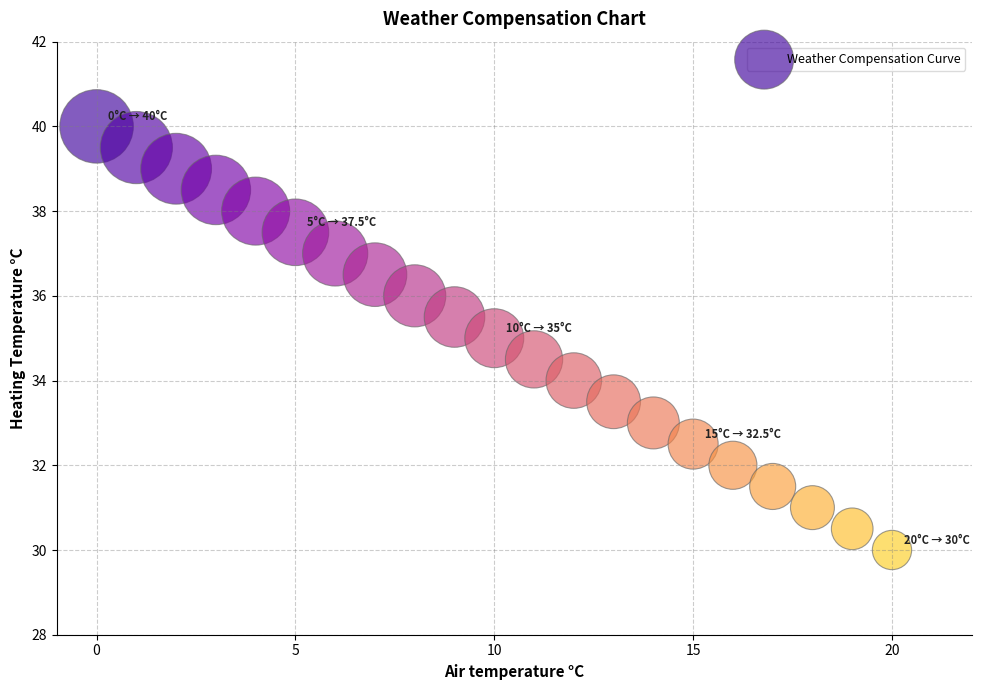

What is the range of Y values (max minus min)?

10.0